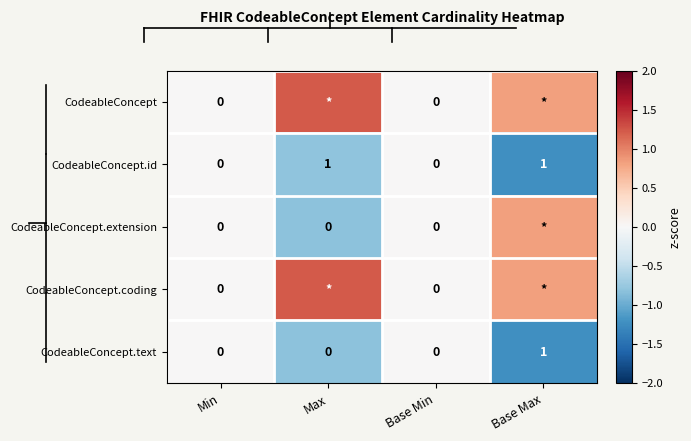

What is the approximate value of CodeableConcept.extension at Max?

-0.8